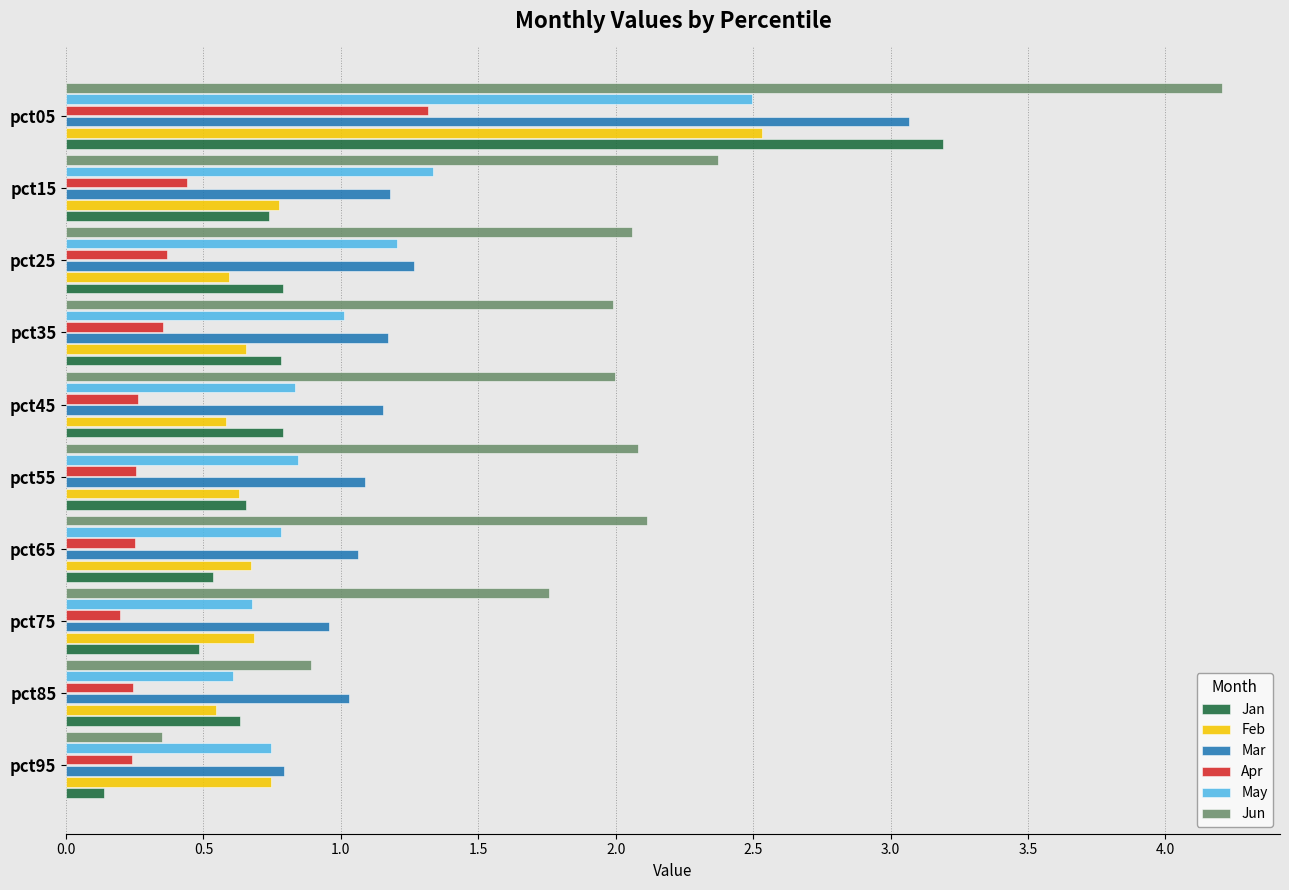

At which category is the sum across all series the highest?

pct05